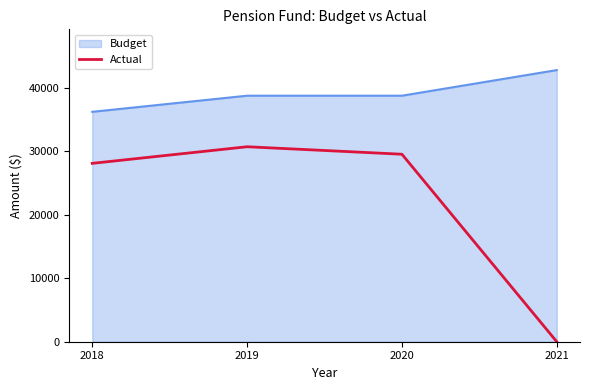

Reading left to right, list all the values displayed in this chart.

Budget: 2018=36226.0	2019=38766.0	2020=38766.0	2021=42803.0
Actual: 2018=28106.3	2019=30723.0	2020=29543.0	2021=0.0